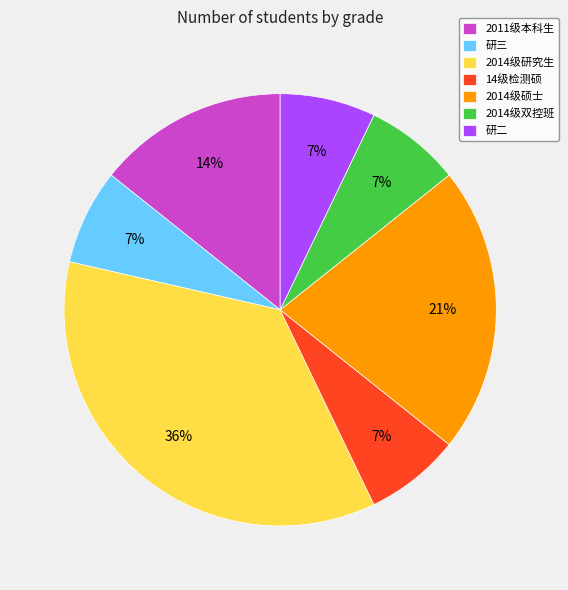

True or false: 2011级本科生 accounts for 14% of the total.

True